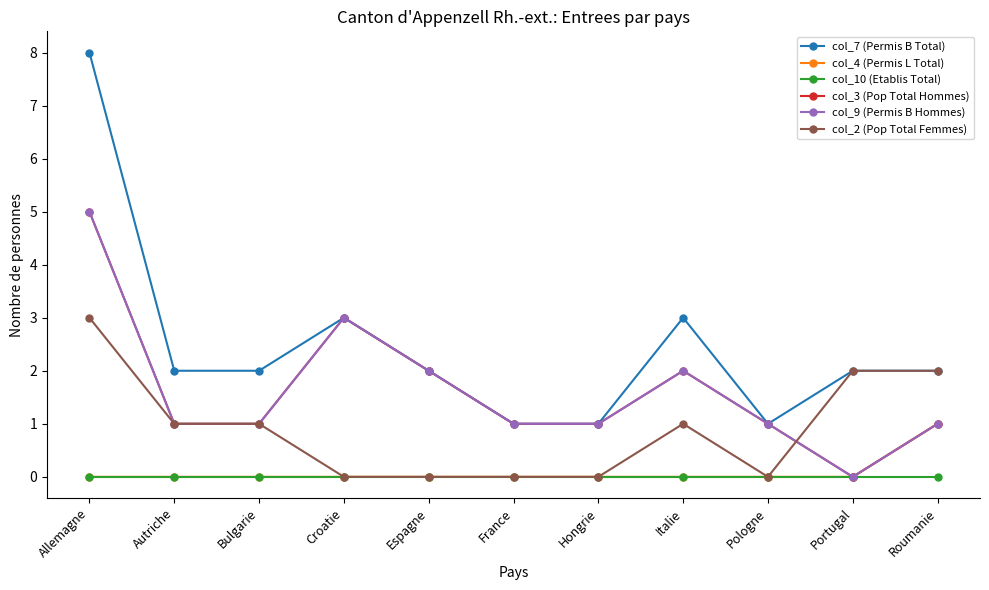

Is this an area chart (filled region under the line)?

No